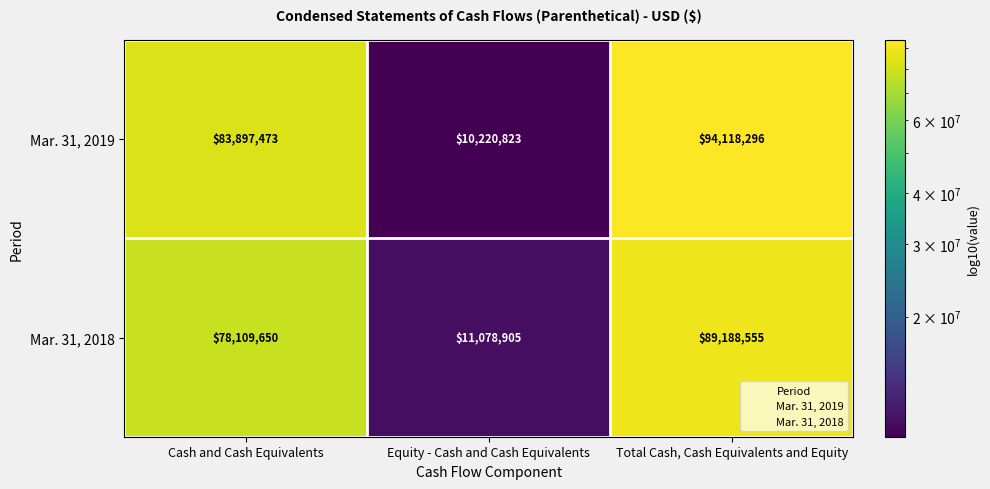

At how many categories does at least one series exceed 82275728?

2